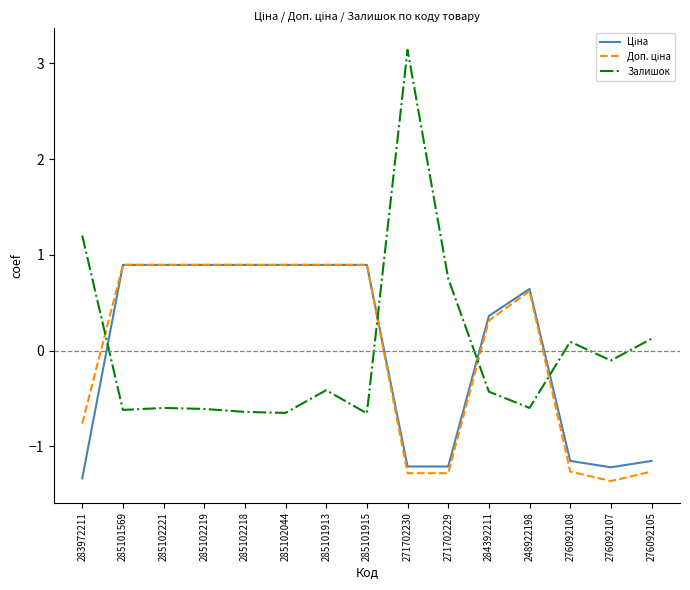

The Залишок series shows 0.8 at 271702229. True or false?

True